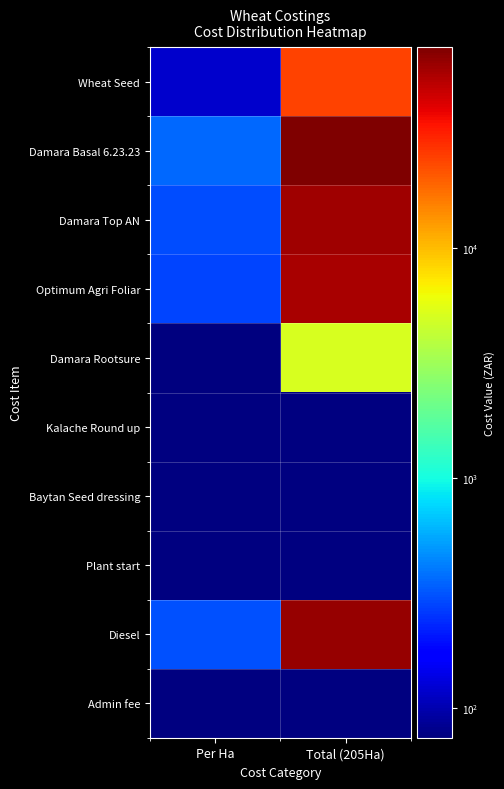

Reading left to right, list all the values displayed in this chart.

Wheat Seed: Per Ha=118.8	Total (205Ha)=24343.8
Damara Basal 6.23.23: Per Ha=364.0	Total (205Ha)=74620.0
Damara Top AN: Per Ha=300.0	Total (205Ha)=61500.0
Optimum Agri Foliar: Per Ha=280.0	Total (205Ha)=57400.0
Damara Rootsure: Per Ha=25.0	Total (205Ha)=5125.0
Kalache Round up: Per Ha=0.0	Total (205Ha)=0.0
Baytan Seed dressing: Per Ha=0.0	Total (205Ha)=0.0
Plant start: Per Ha=0.0	Total (205Ha)=0.0
Diesel: Per Ha=310.0	Total (205Ha)=63550.0
Admin fee: Per Ha=0.0	Total (205Ha)=0.0